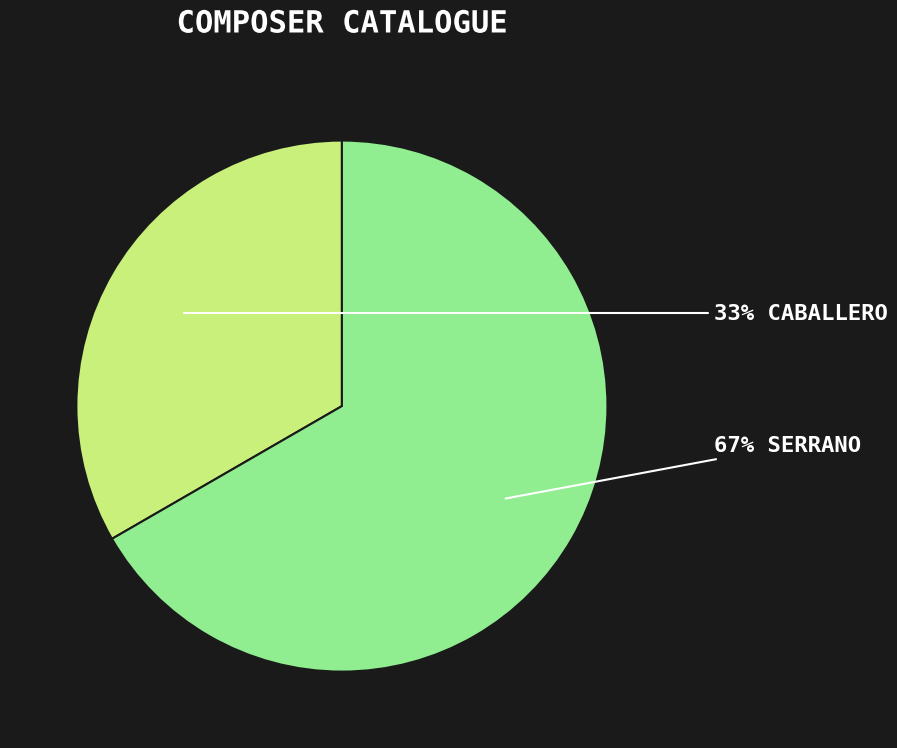

Is there a majority slice in this chart?

Yes